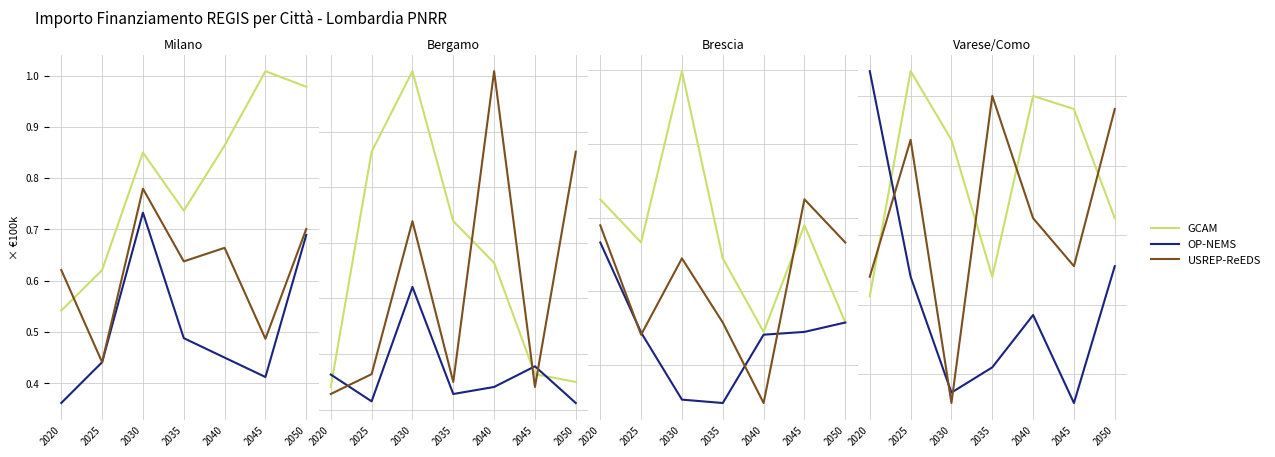

Is it true that USREP-ReEDS equals 1.1 at 2035?

False